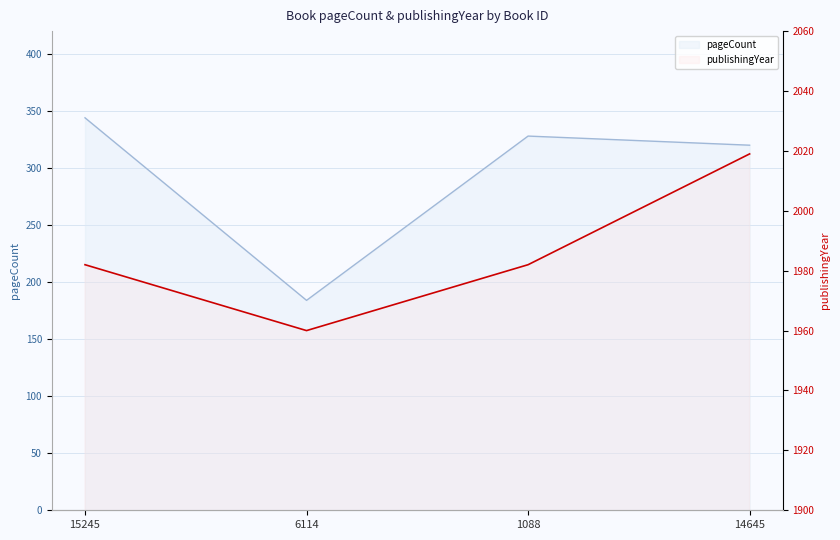

Where is the first local minimum for pageCount?

6114